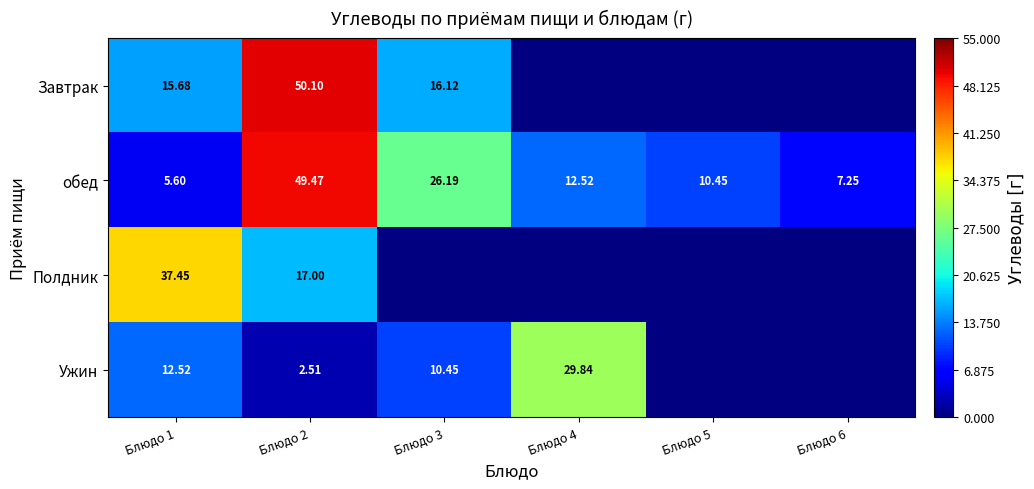

Is it true that Ужин equals 4.5 at Блюдо 2?

False